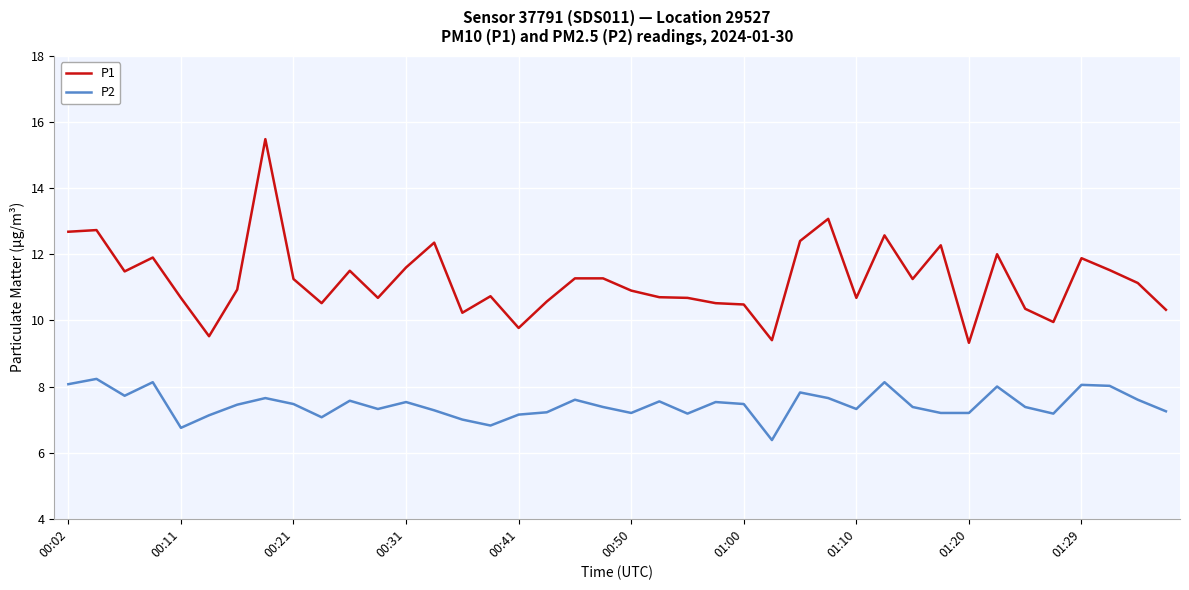

Does the chart have visible grid lines?

Yes